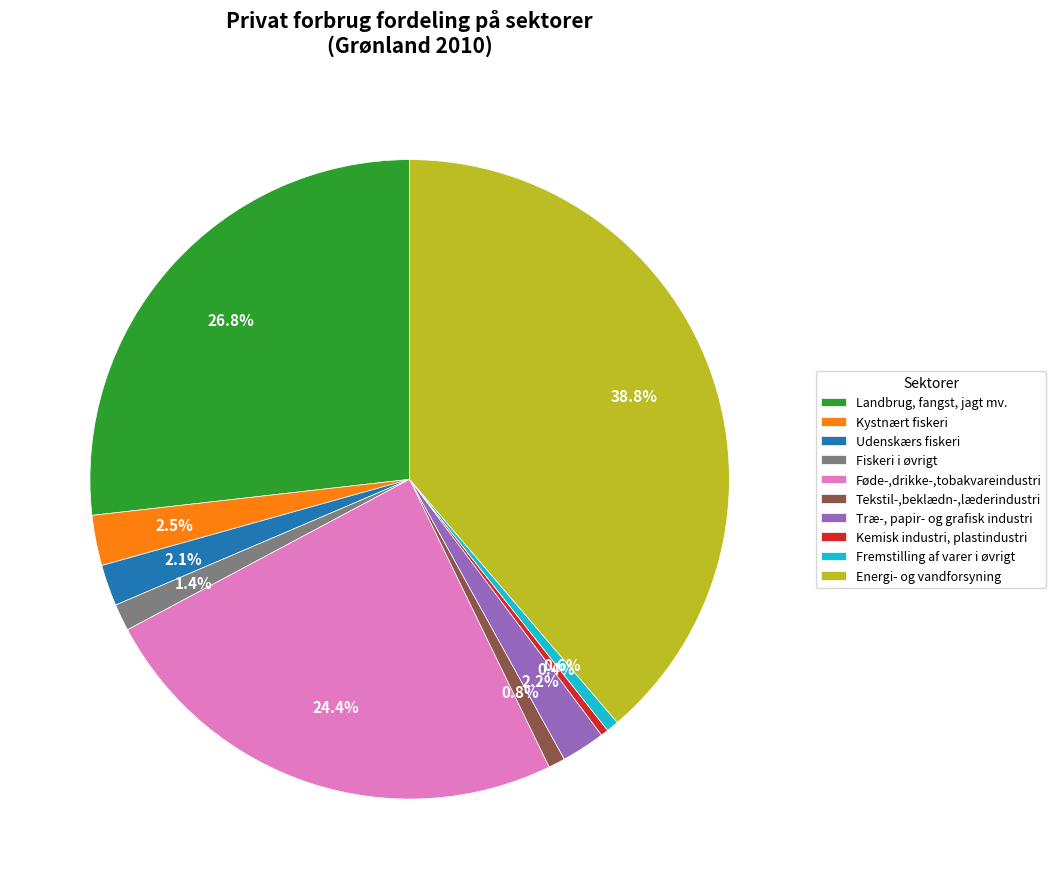

How many segments does this pie chart have?

10